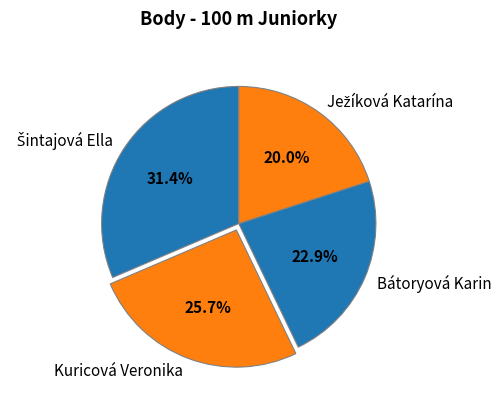

What percentage do Bátoryová Karin and Kuricová Veronika together represent?

48.6%